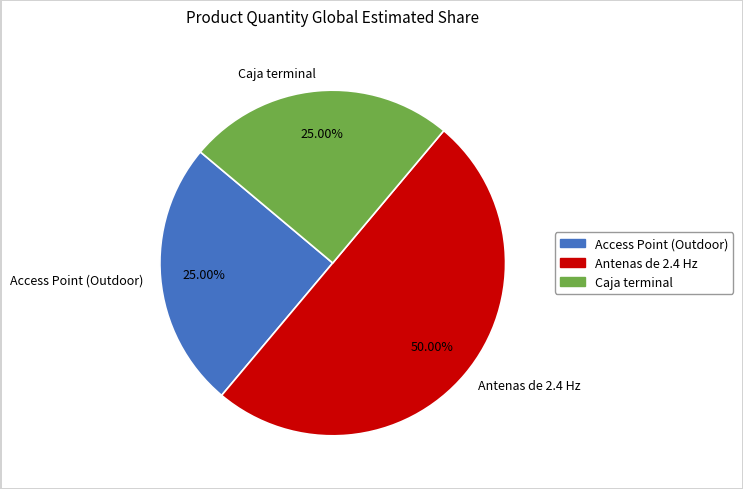

Combined, do Antenas de 2.4 Hz and Caja terminal account for over 50%?

Yes